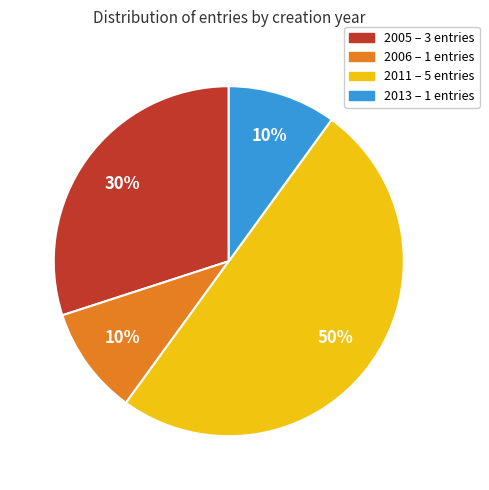

To the nearest percent, what is the average slice percentage?

25%